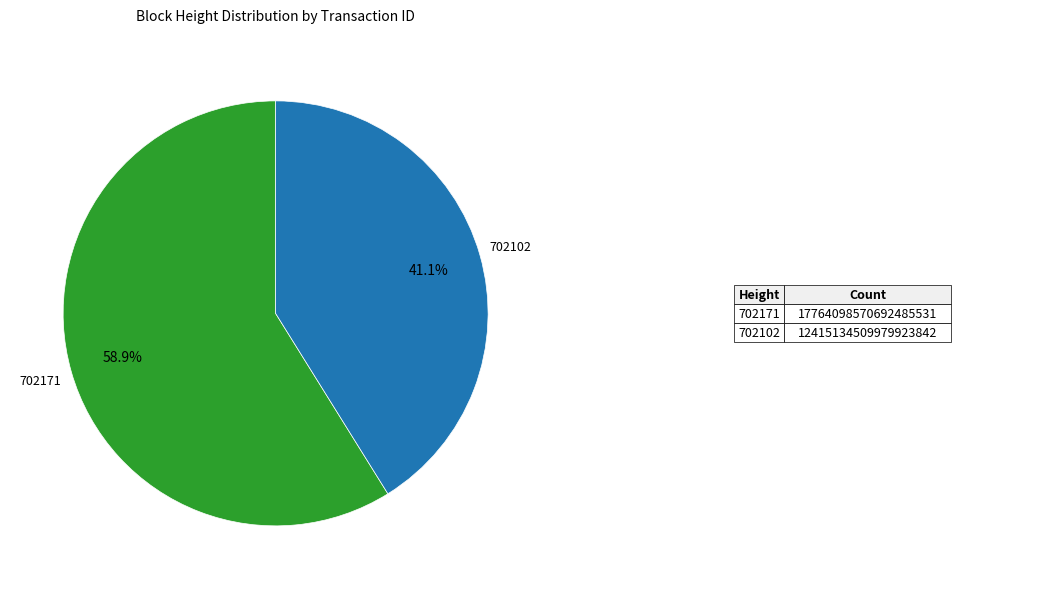

Does any single category account for the majority?

Yes